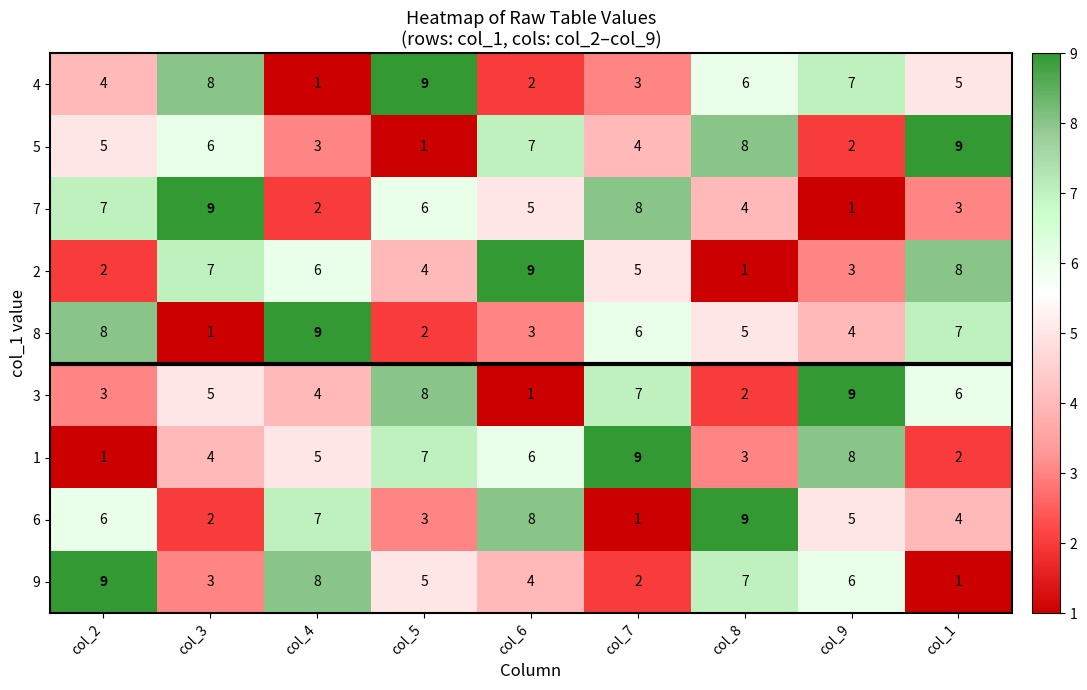

The value of 9 at col_9 is 2. True or false?

False